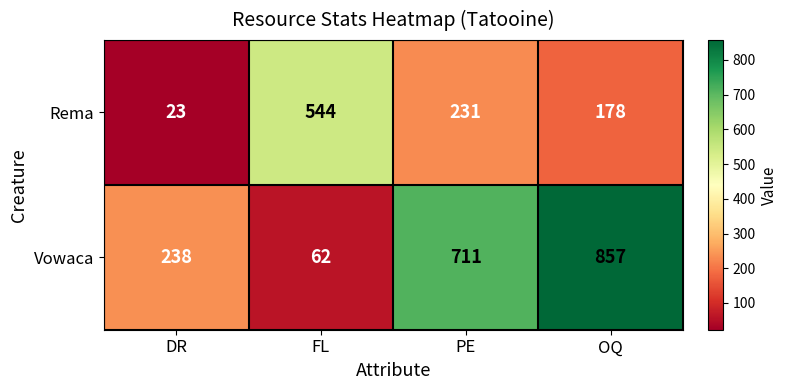

Is it true that Vowaca equals 711 at PE?

True